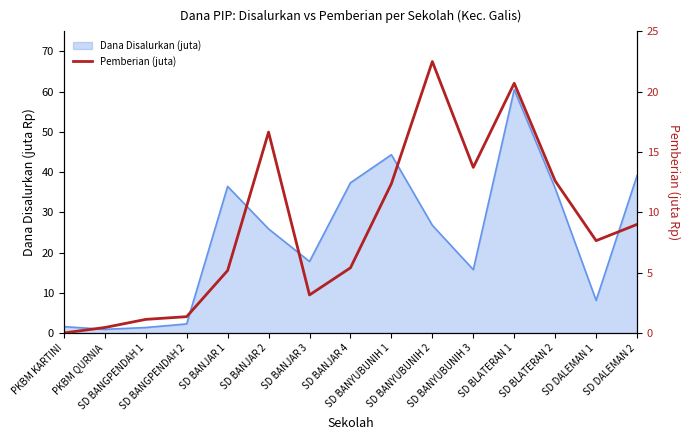

Where is the data nearest to the value 11?

SD BANYUBUNIH 1